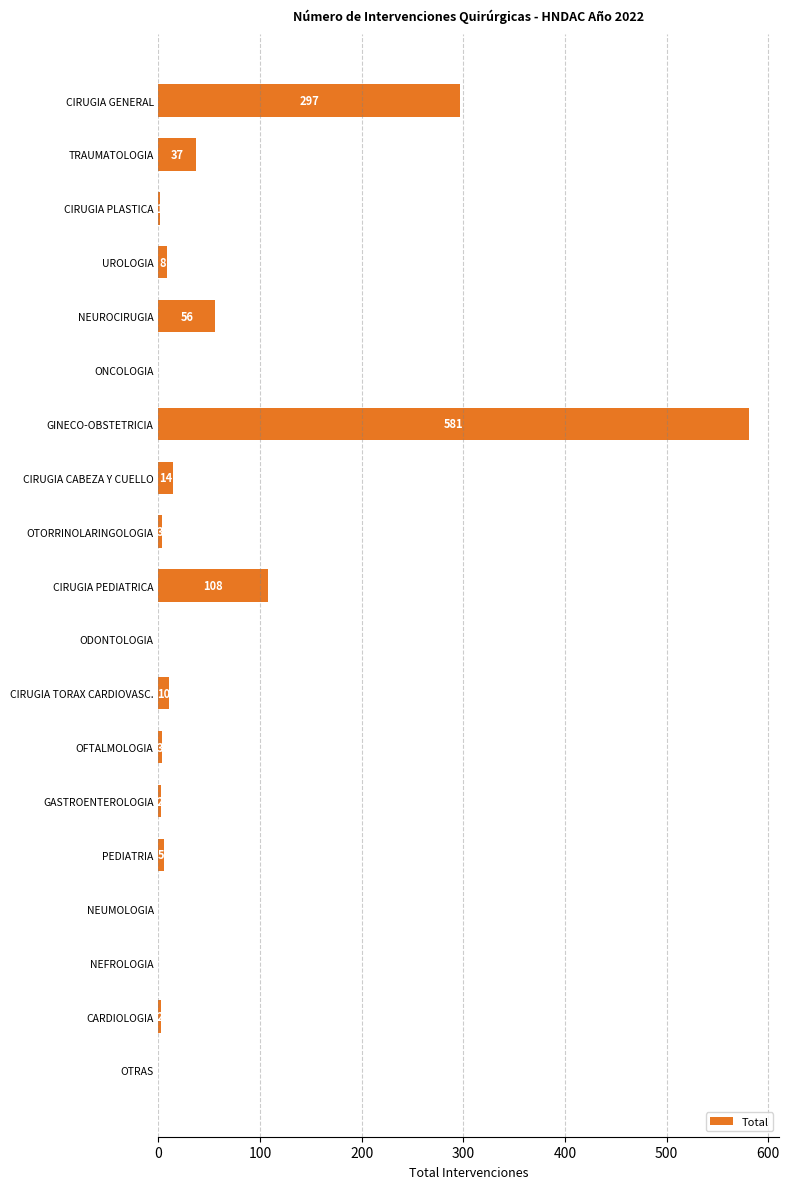

What is the average value?

59